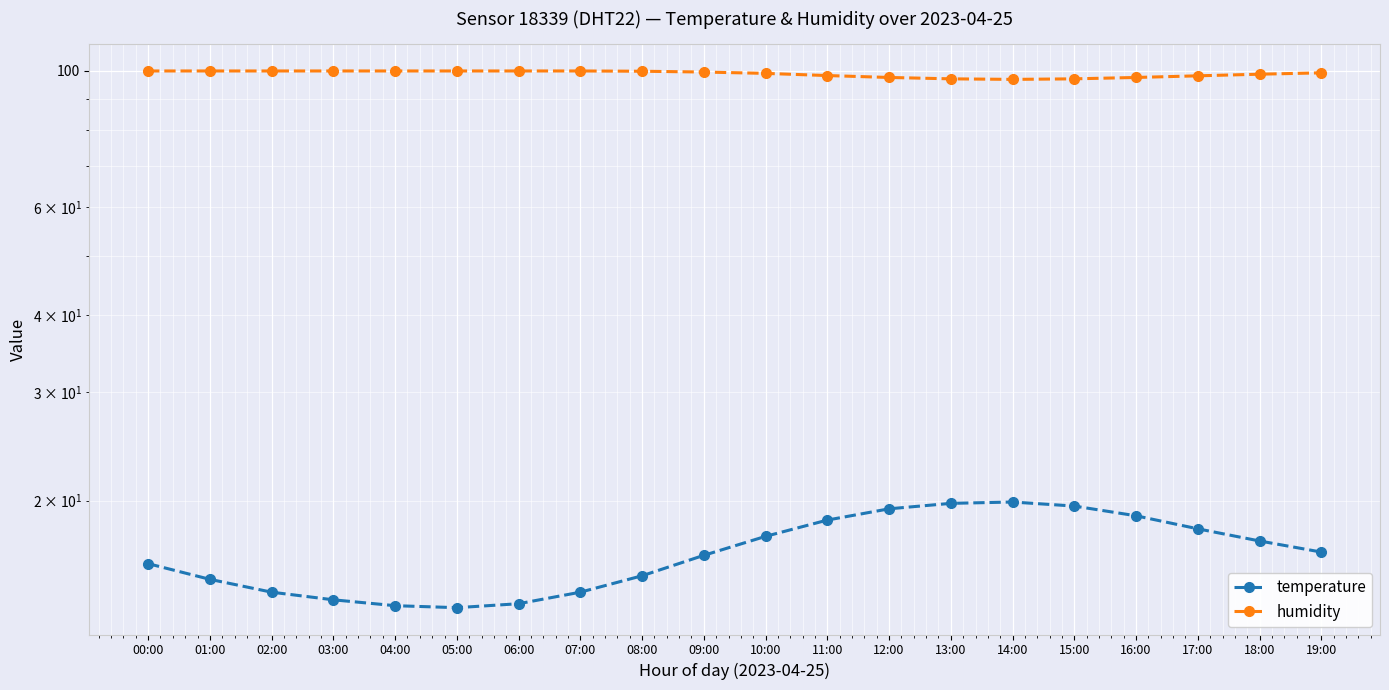

What is the label of the 4th point from the right?

16:00